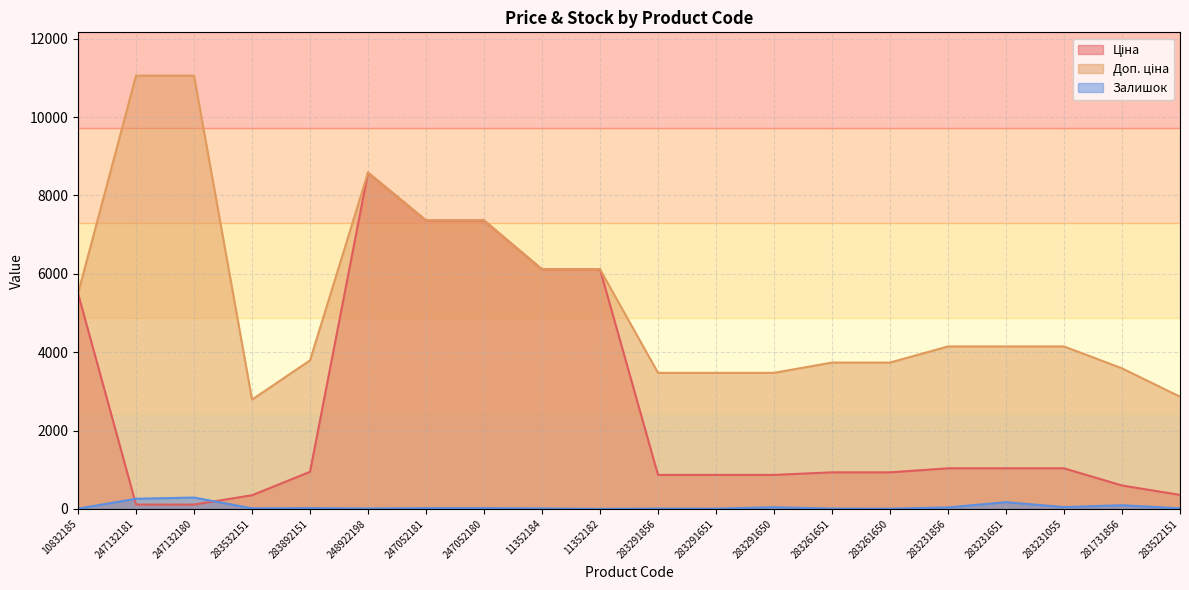

The value of Ціна at 283532151 is 348.6. True or false?

True